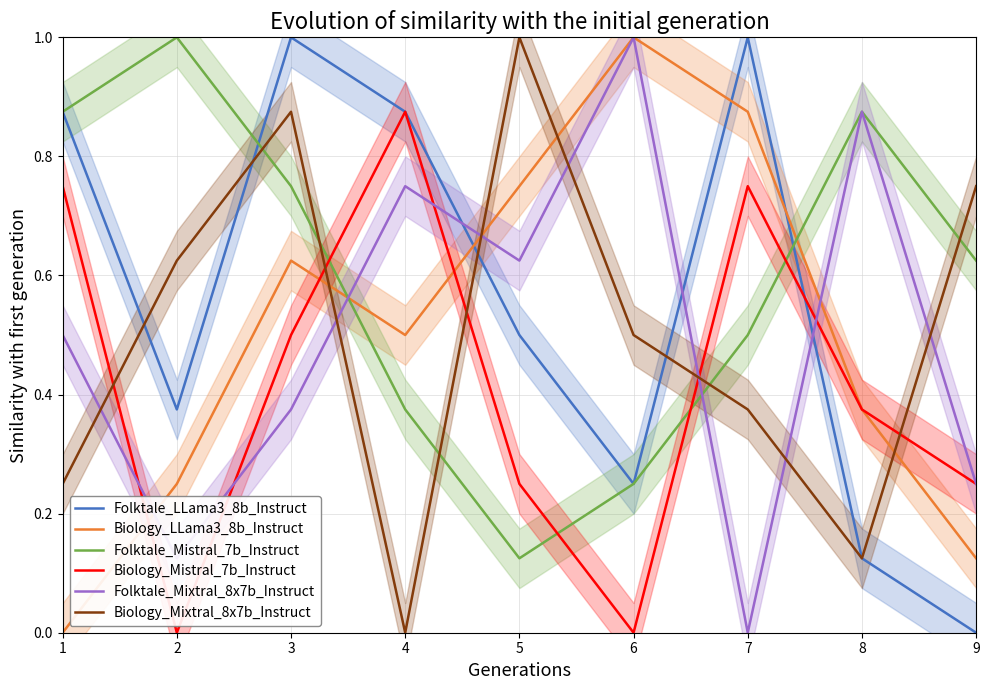

True or false: Biology_Mistral_7b_Instruct and Biology_LLama3_8b_Instruct cross at least once.

True